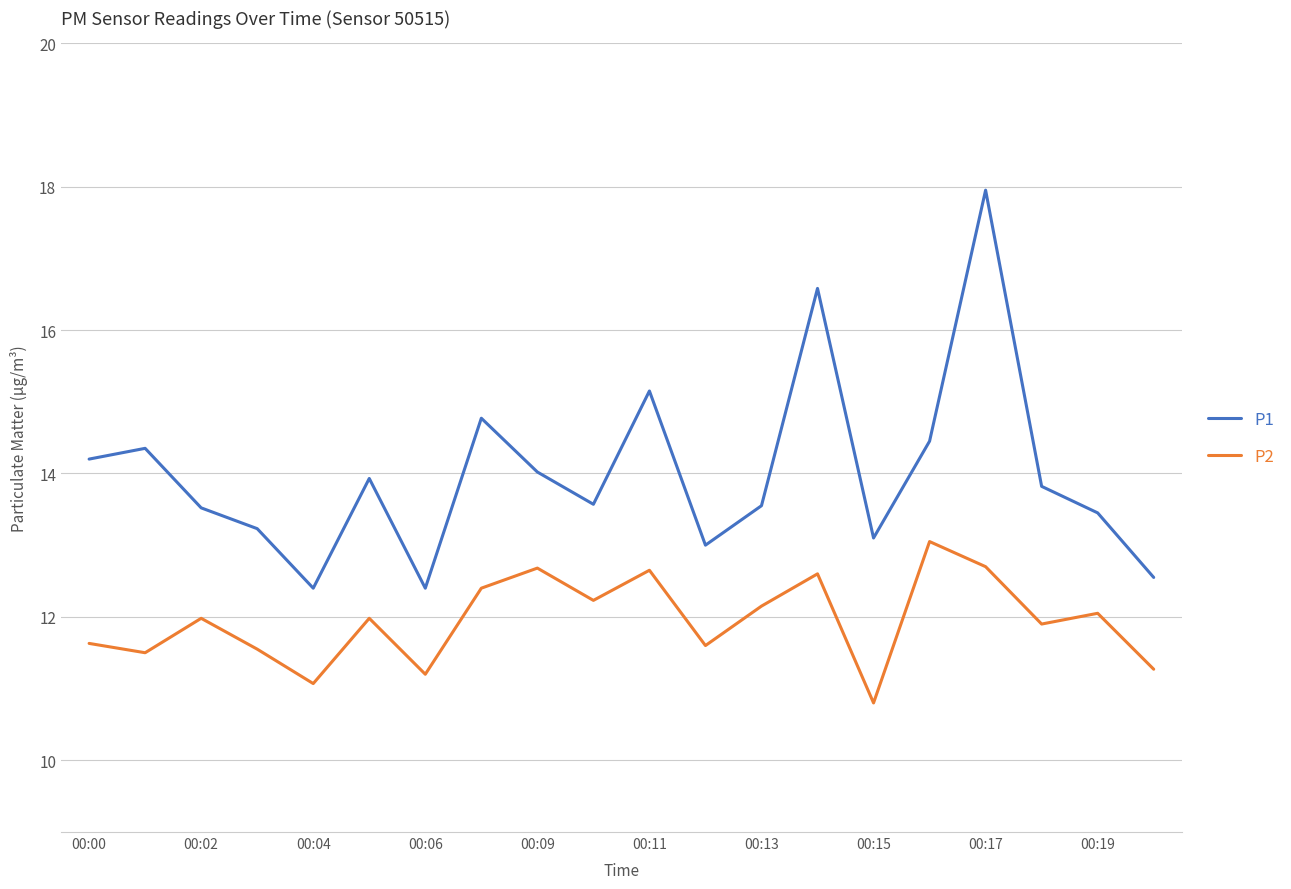

What is the minimum value for P2?

10.8